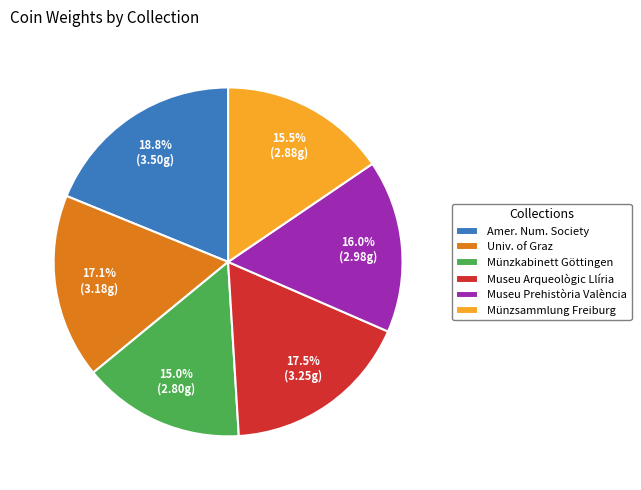

Which has a higher value, Amer. Num. Society or Museu Arqueològic Llíria?

Amer. Num. Society